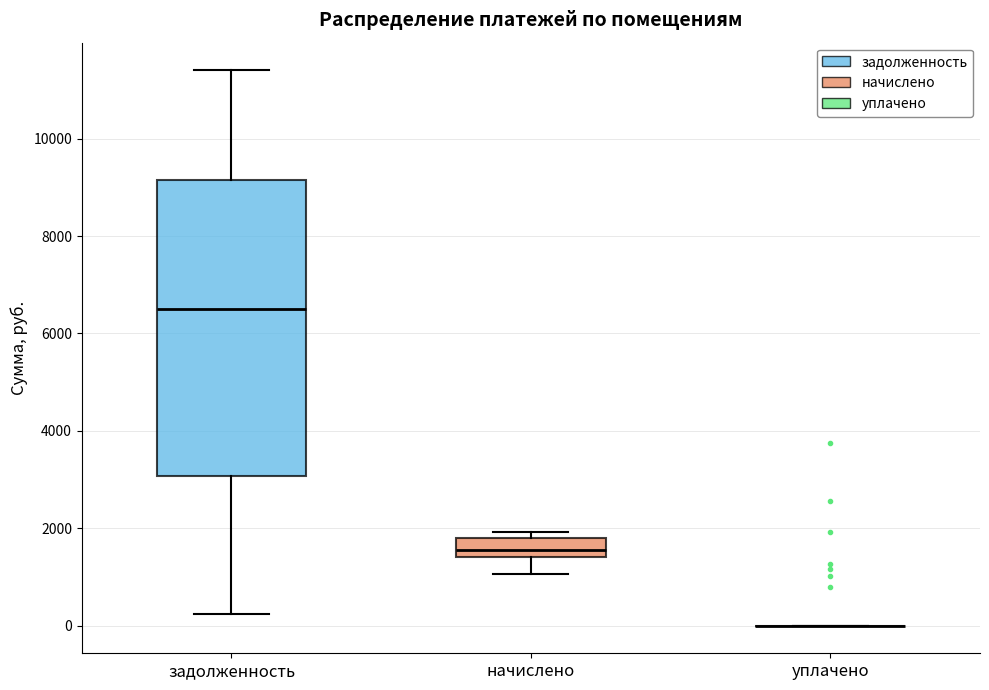

Reading left to right, transcribe this box plot: for each box, give where its median line is, the range the box spans, and where its two whiskers end, as read against the y-axis. The values are not printed on the chart, so give them approximately, as read against the axis.

задолженность: median 6600, box 3000 to 9200, whiskers 200 to 11400
начислено: median 1600, box 1400 to 1800, whiskers 1000 to 2000
уплачено: box collapsed to a line at 0, whiskers 0 to 0